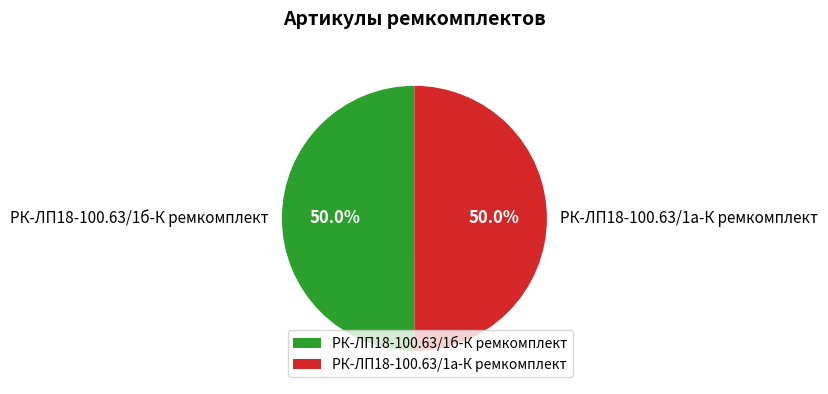

What is the ratio of the value at РК-ЛП18-100.63/1а-К ремкомплект to the value at РК-ЛП18-100.63/1б-К ремкомплект?

1.0